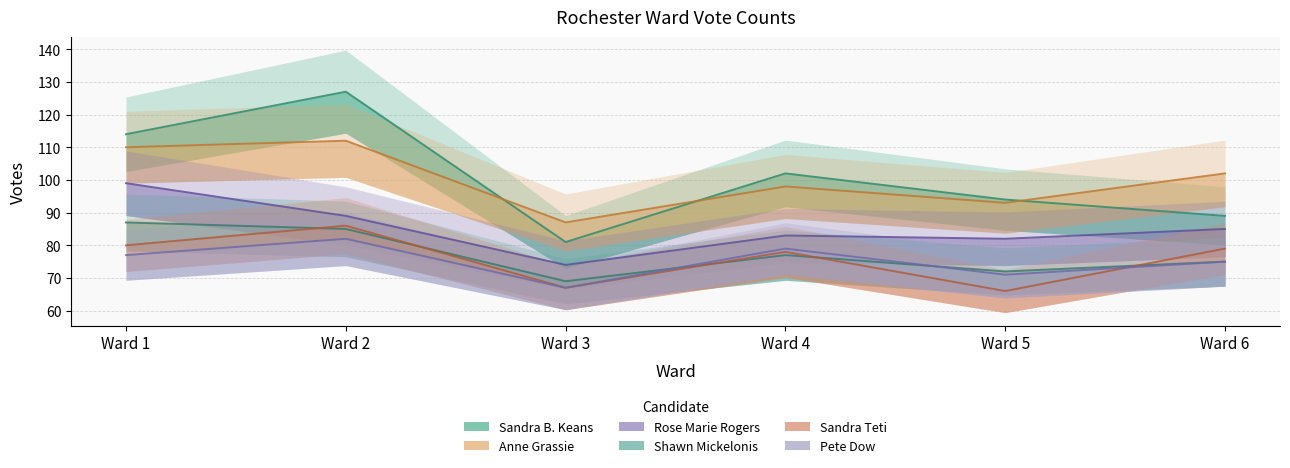

Is this an area chart (filled region under the line)?

No